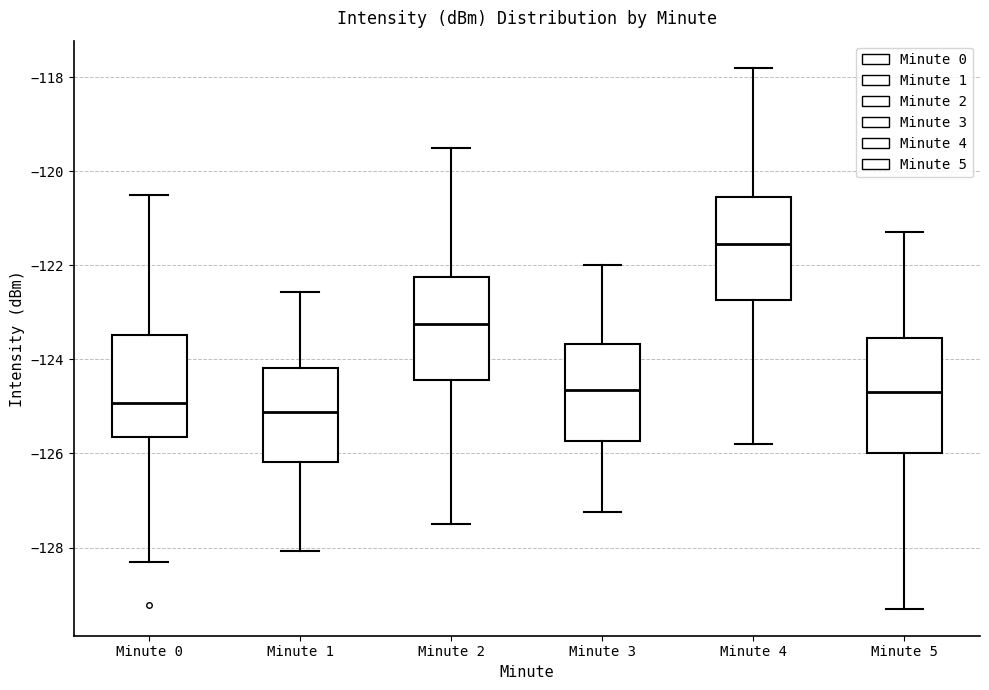

Where is the upper edge of the box for Minute 2 on the y-axis? The values are not printed on the chart, so give them approximately, as read against the axis.

-122.2